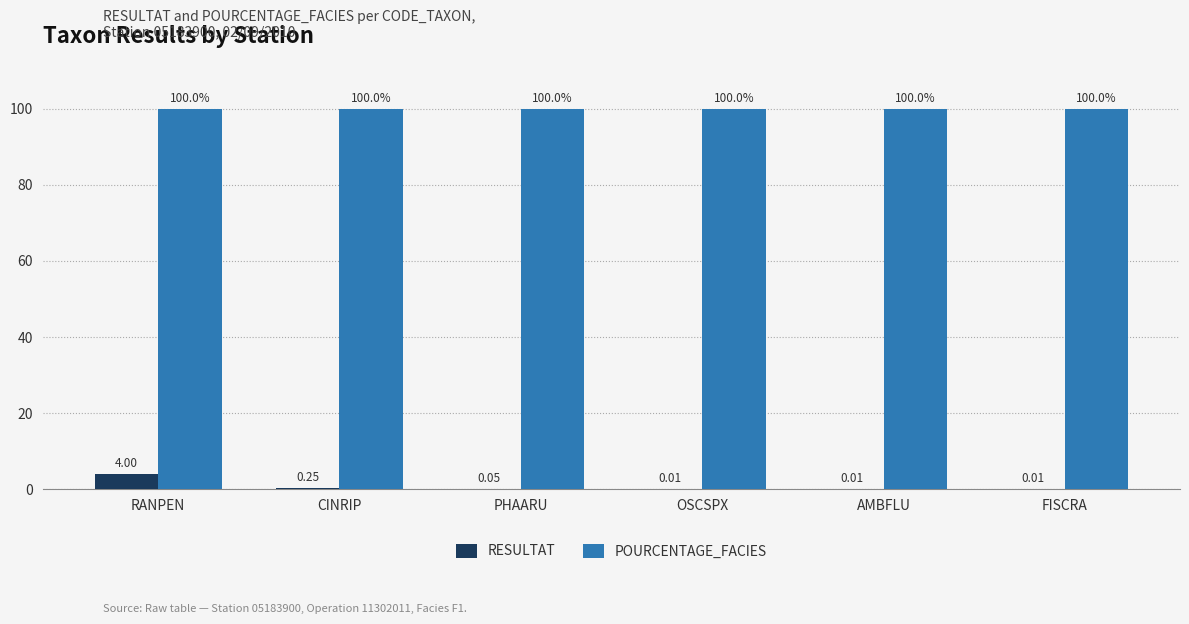

Which series changed the most between PHAARU and FISCRA?

RESULTAT